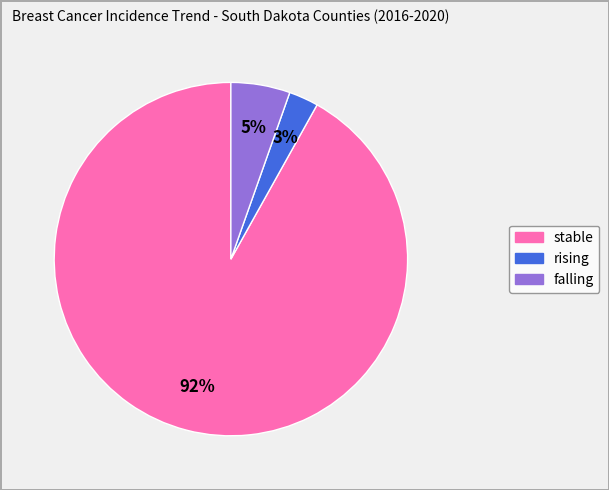

Does stable represent more than half of the total?

Yes